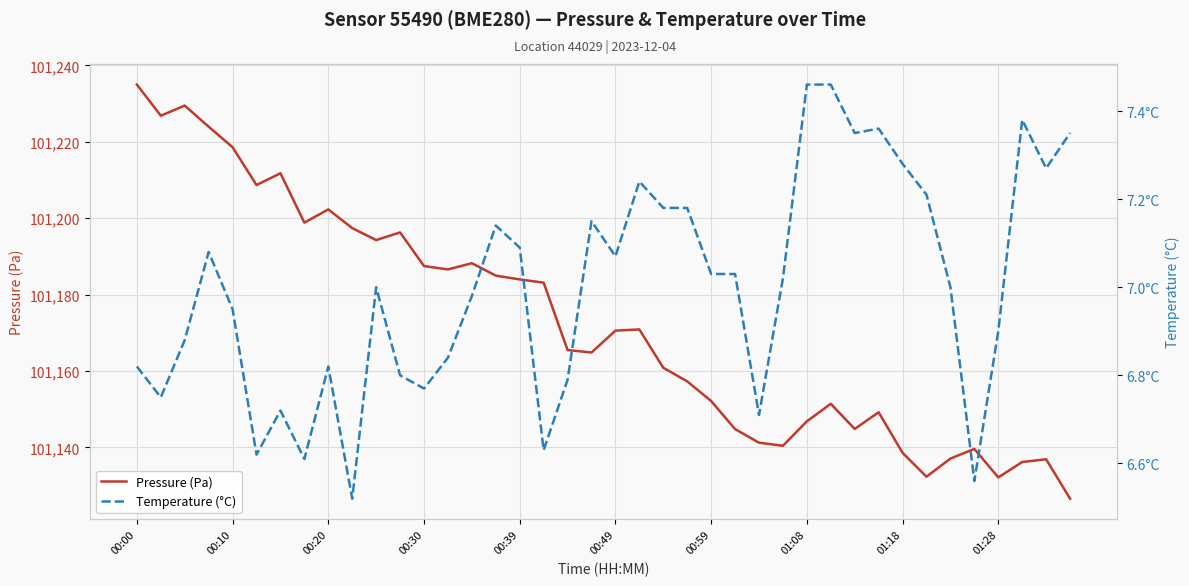

What is the greatest value displayed?

101235.0